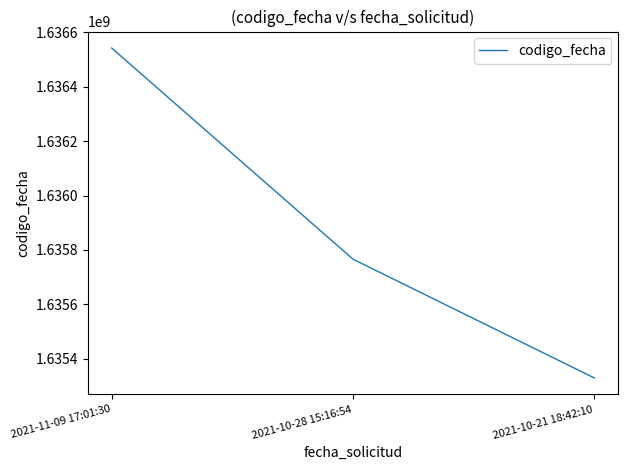

What position from the right is 2021-11-09 17:01:30?

3